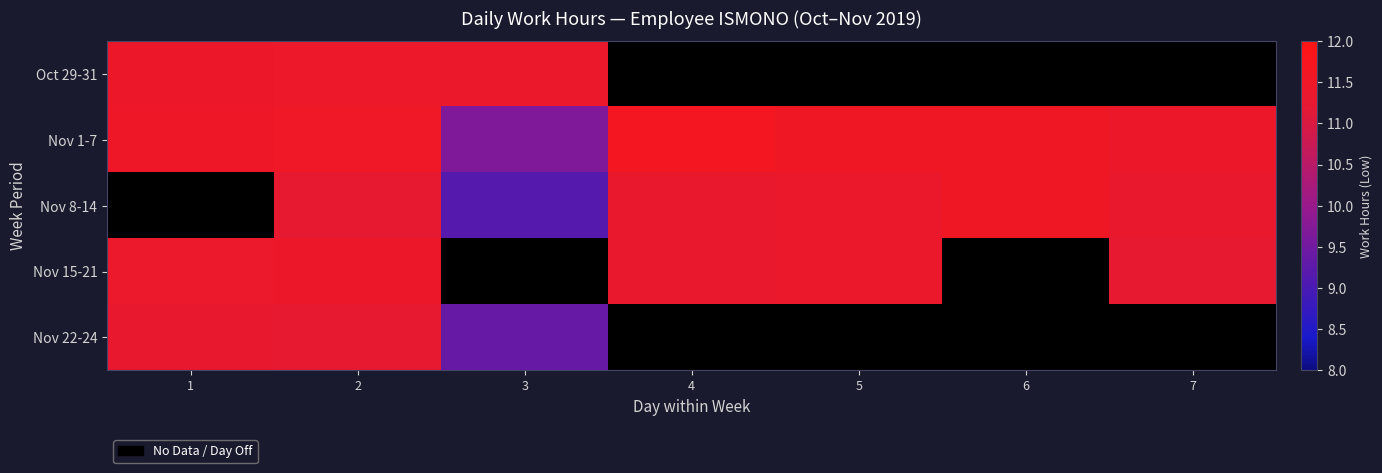

Is the value of Nov 8-14 at 1 greater than the value of Nov 15-21 at 2?

No